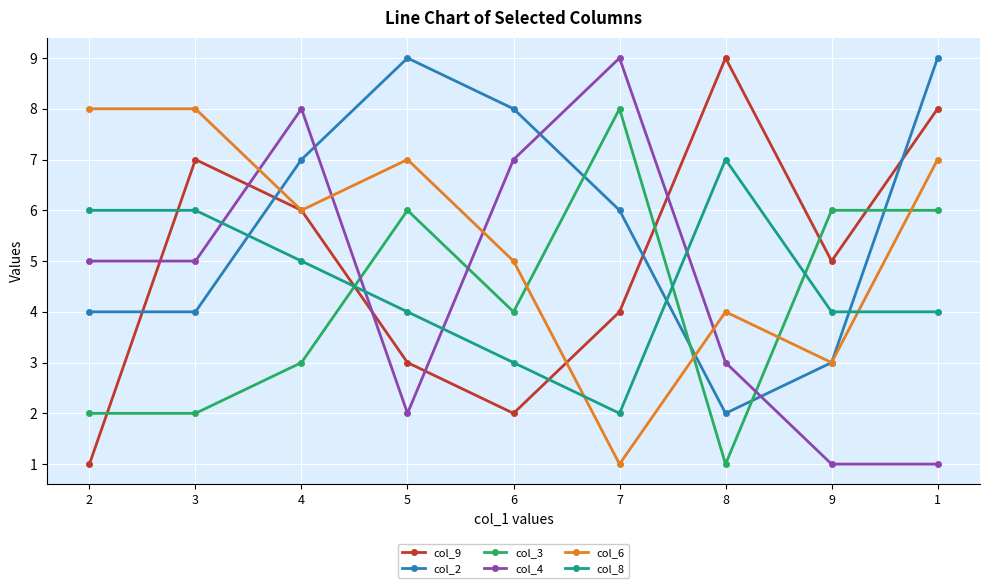

Is it true that col_2 equals 4 at 3?

True